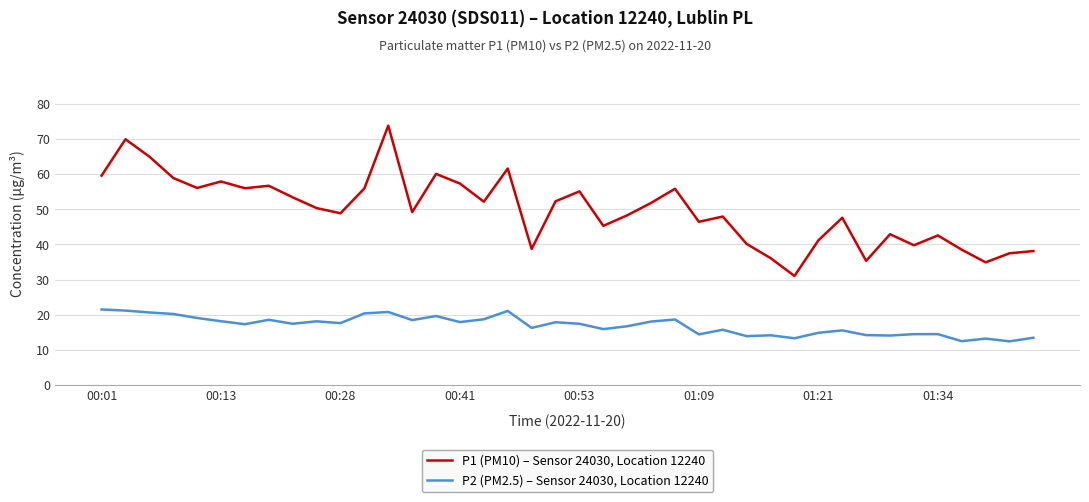

List the series in order of their overall mean, lowest first.

P2 (PM2.5) – Sensor 24030, Location 12240, P1 (PM10) – Sensor 24030, Location 12240